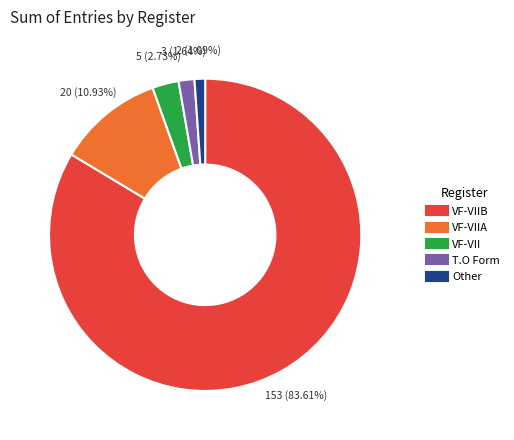

Which slice represents more than half of the pie?

VF-VIIB